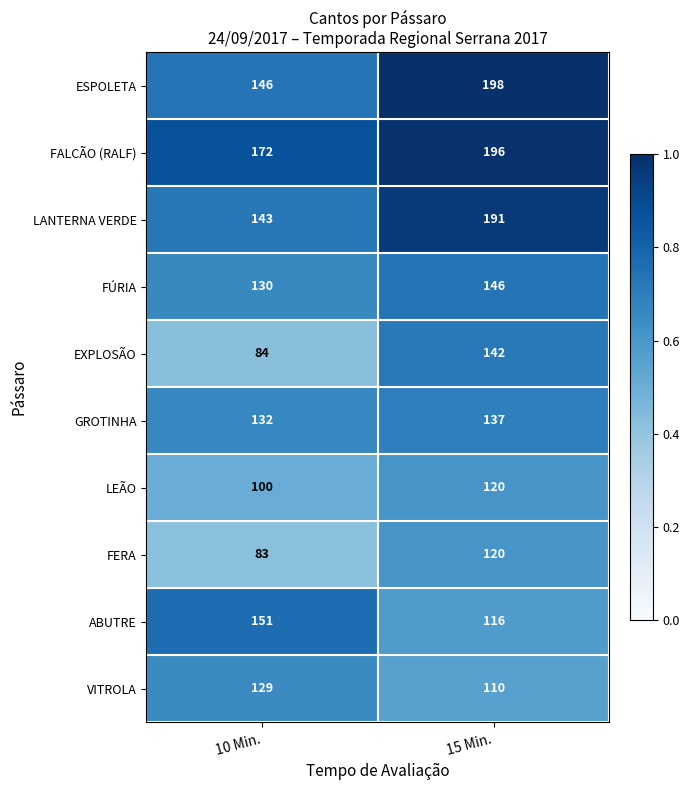

Rank the categories by LANTERNA VERDE value from lowest to highest.

10 Min., 15 Min.